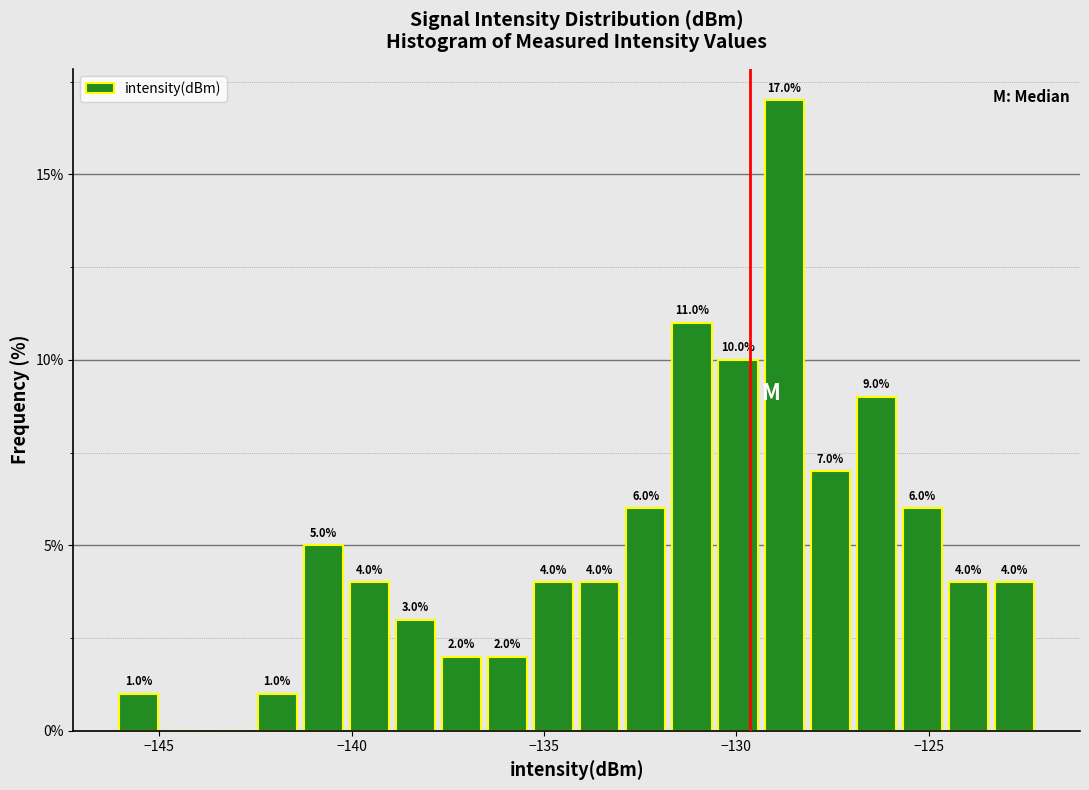

Read against the x-axis, roughly where is the centre of the tallest bar?

-129.0